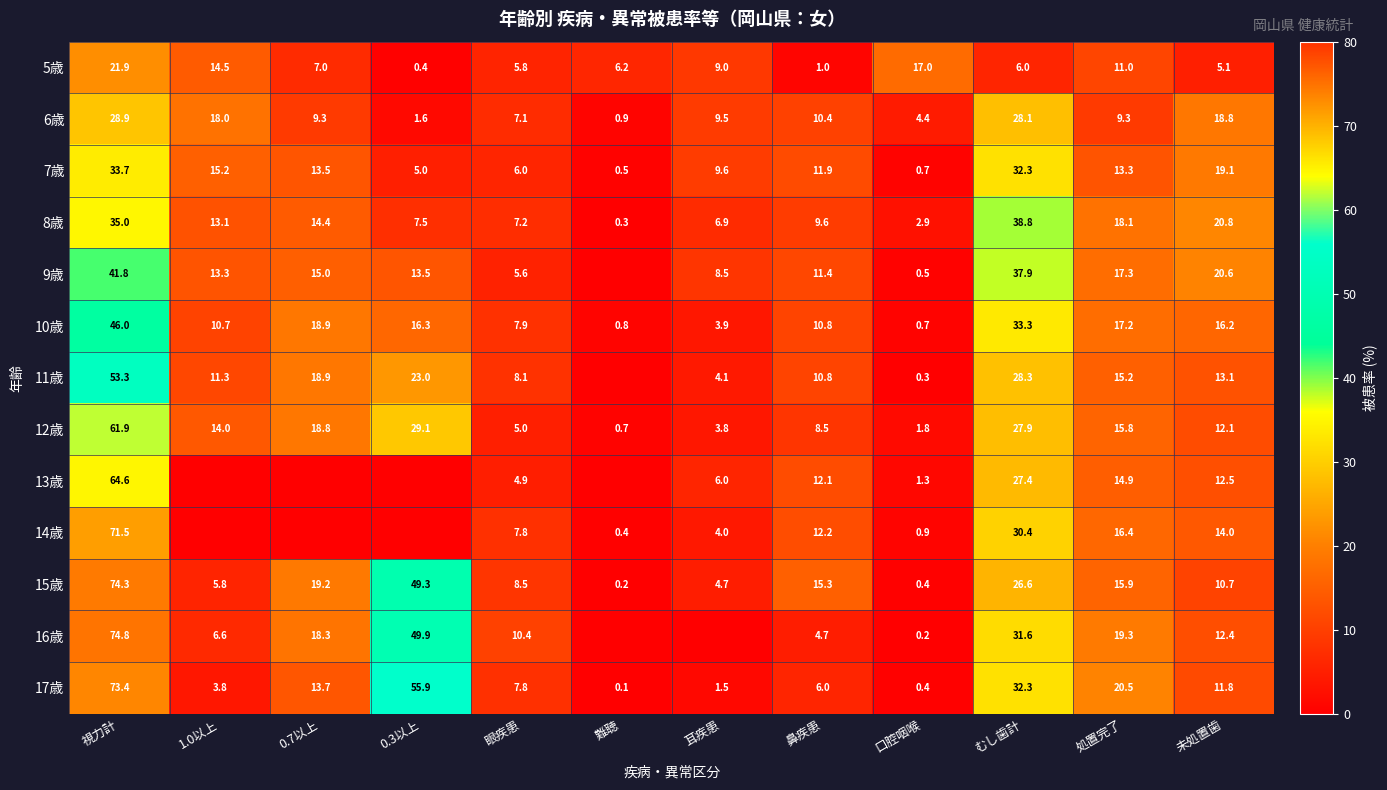

What is the total value across all series at 視力計?

681.1